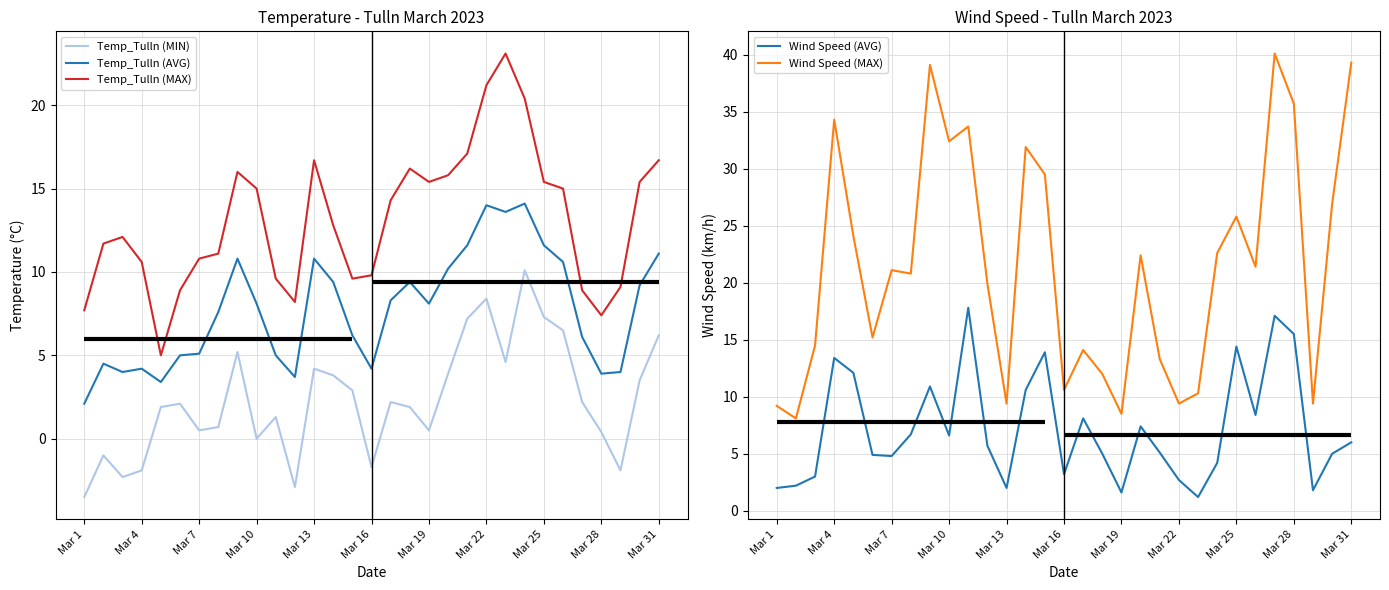

What is the sum of all Wind Speed (AVG) values?

223.3